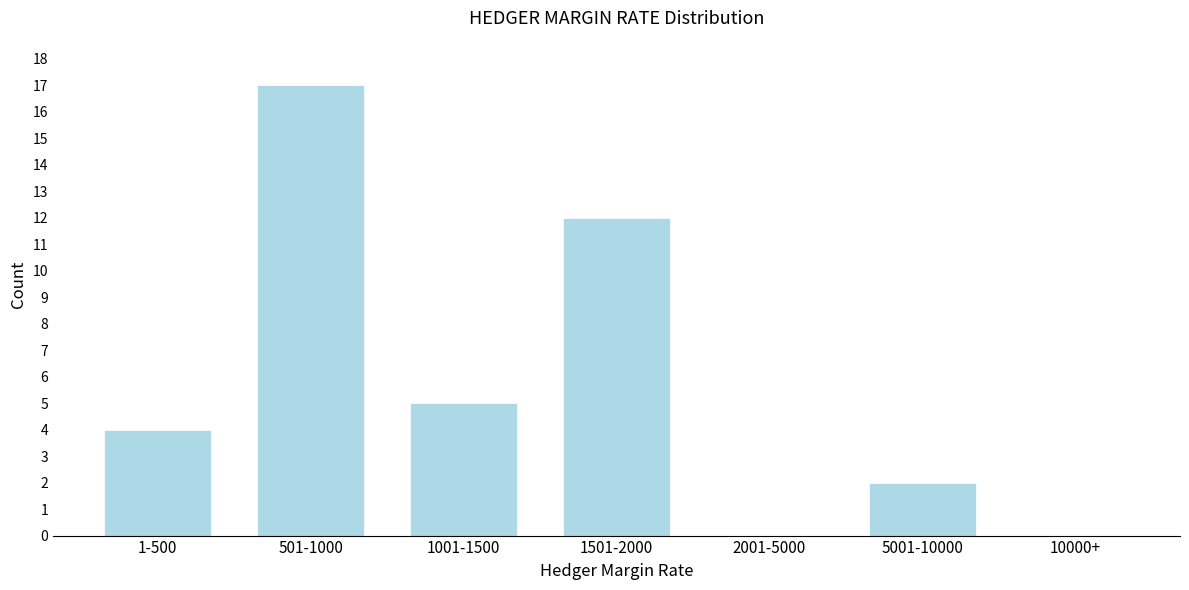

Reading right to left, list all the values displayed in this chart.

10000+=0	5001-10000=2	2001-5000=0	1501-2000=12	1001-1500=5	501-1000=17	1-500=4